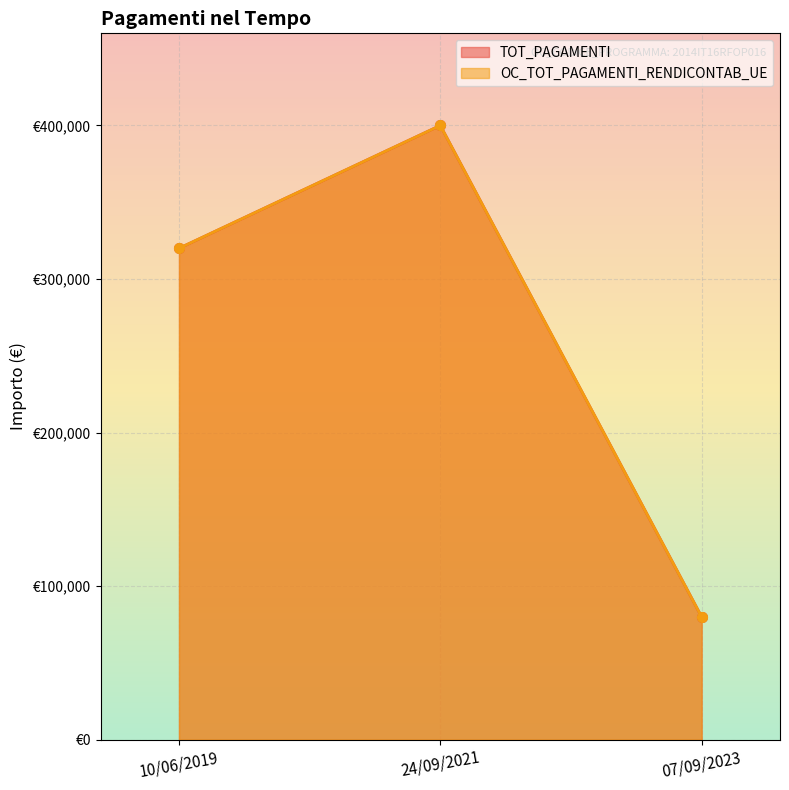

Which series has the largest total across all categories?

TOT_PAGAMENTI